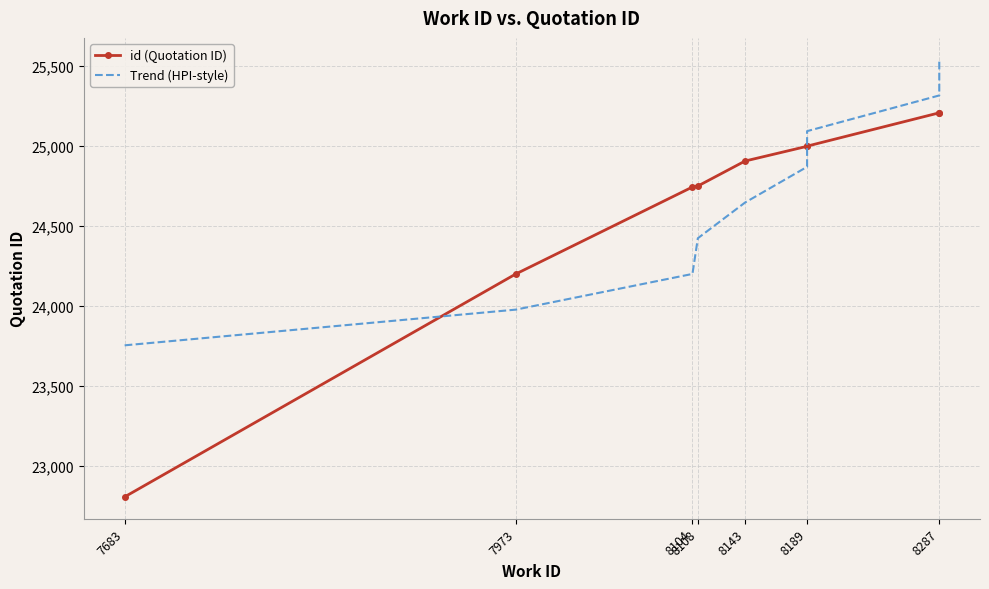

What is the difference between the second highest and minimum values in the Trend (HPI-style) series?

1559.6